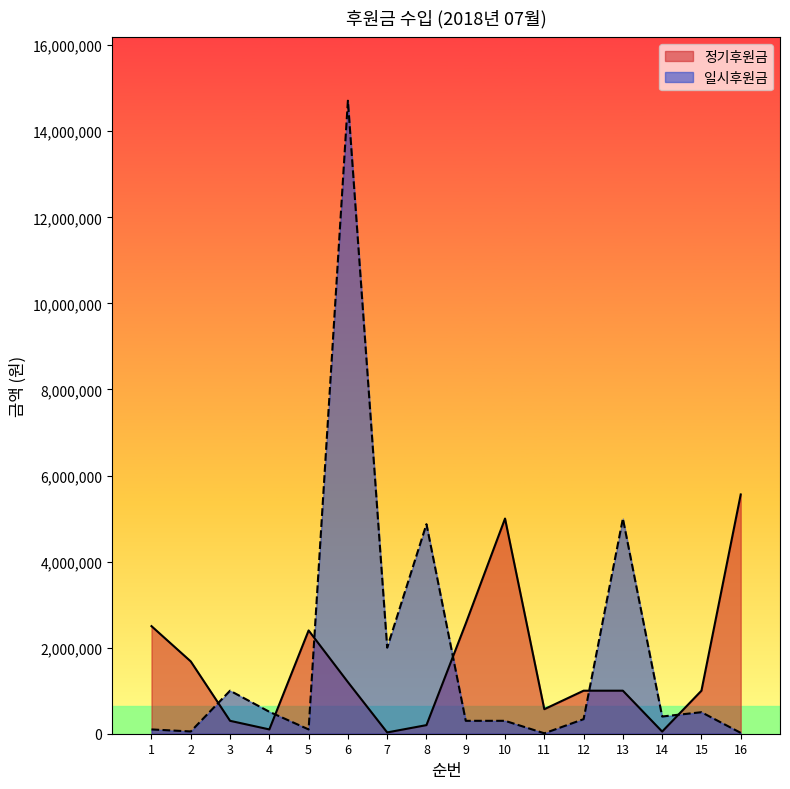

At which category does 정기후원금 reach its first local valley?

4